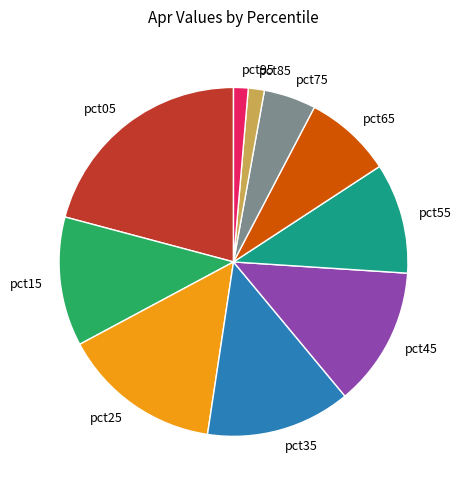

Is there a majority slice in this chart?

No